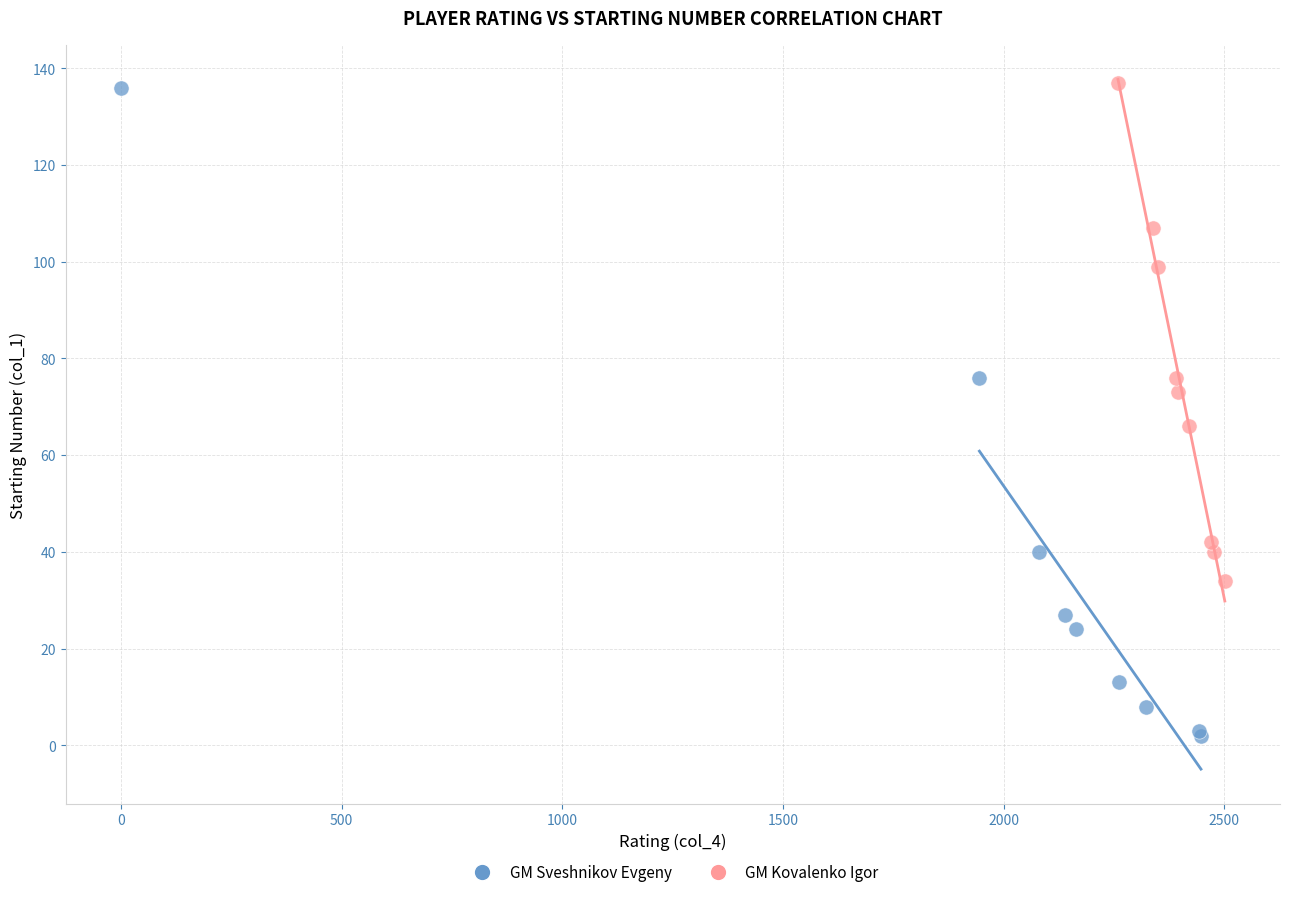

Which series reaches the minimum Y coordinate?

GM Sveshnikov Evgeny